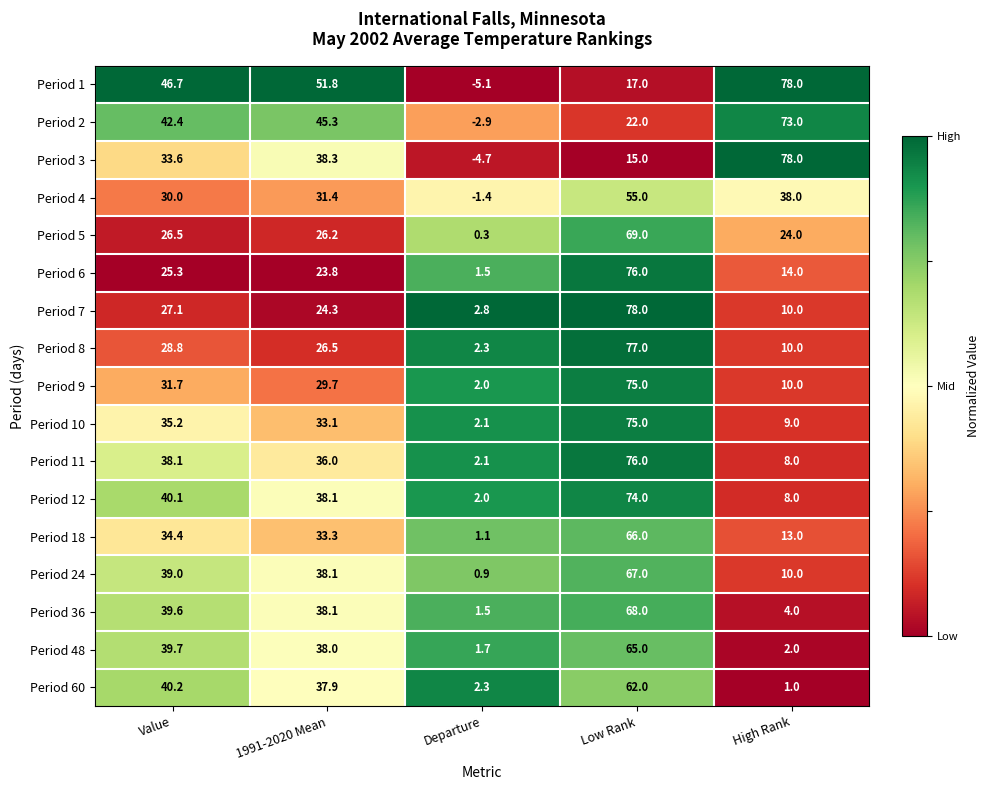

Where does the Period 8 series first go above 26?

Value